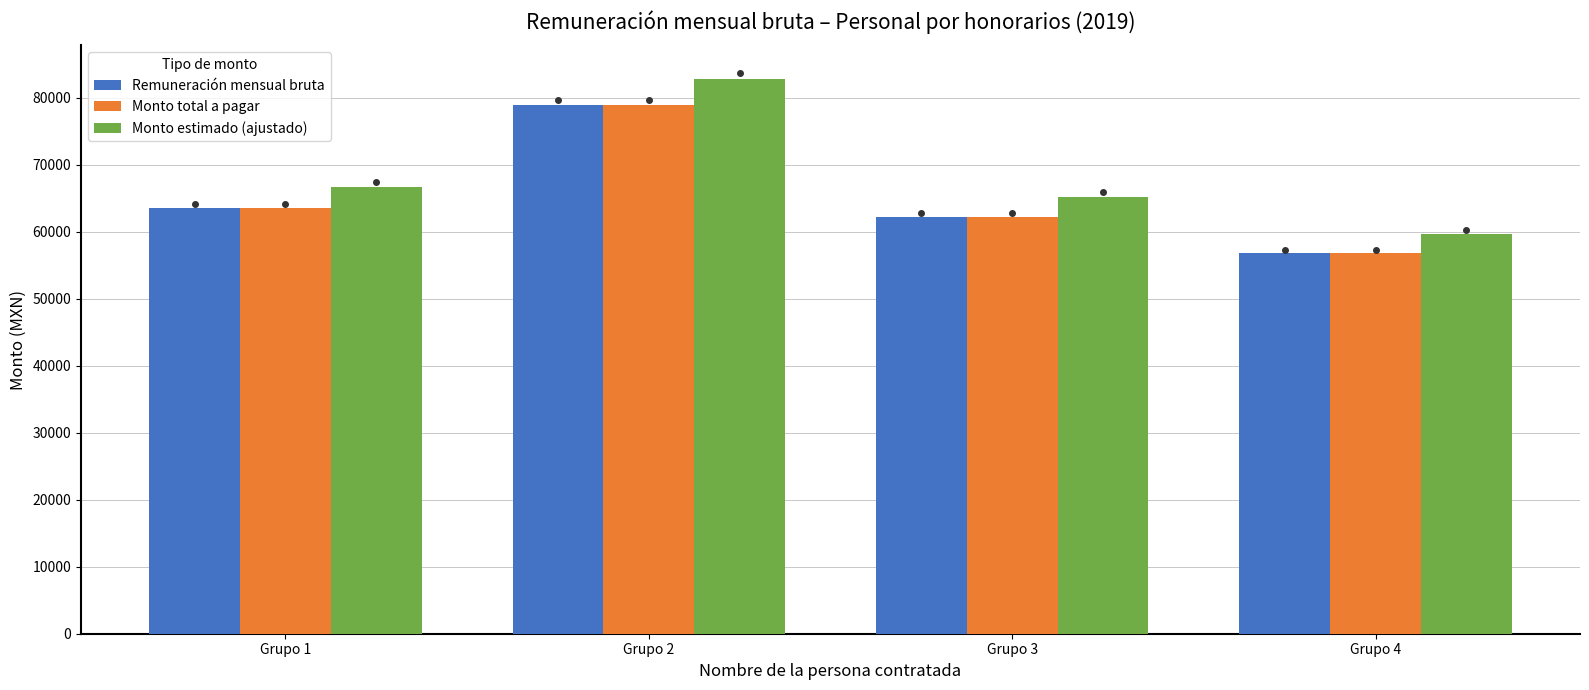

How many groups of bars are there?

4